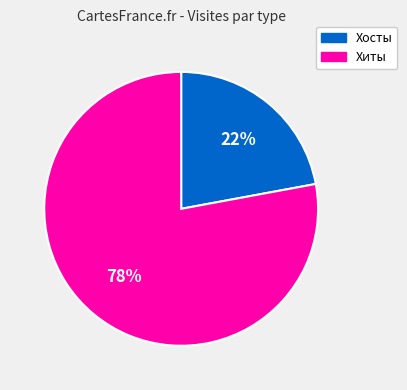

Is it true that Хосты is 33% of the pie?

False